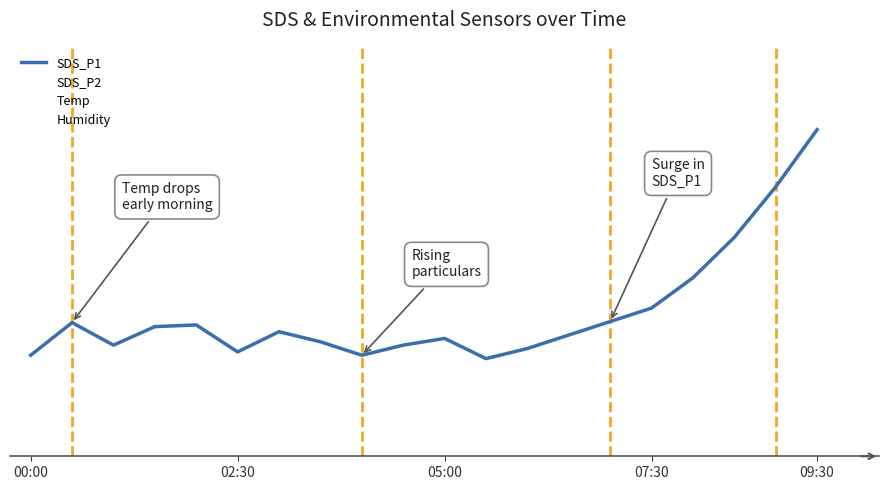

Count the number of categories in the chart.

20